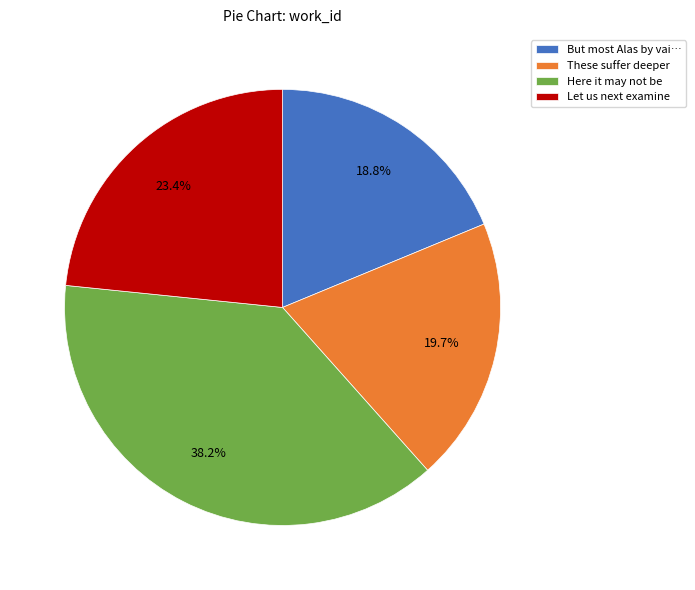

What percentage is NOT represented by Let us next examine?

76.6%